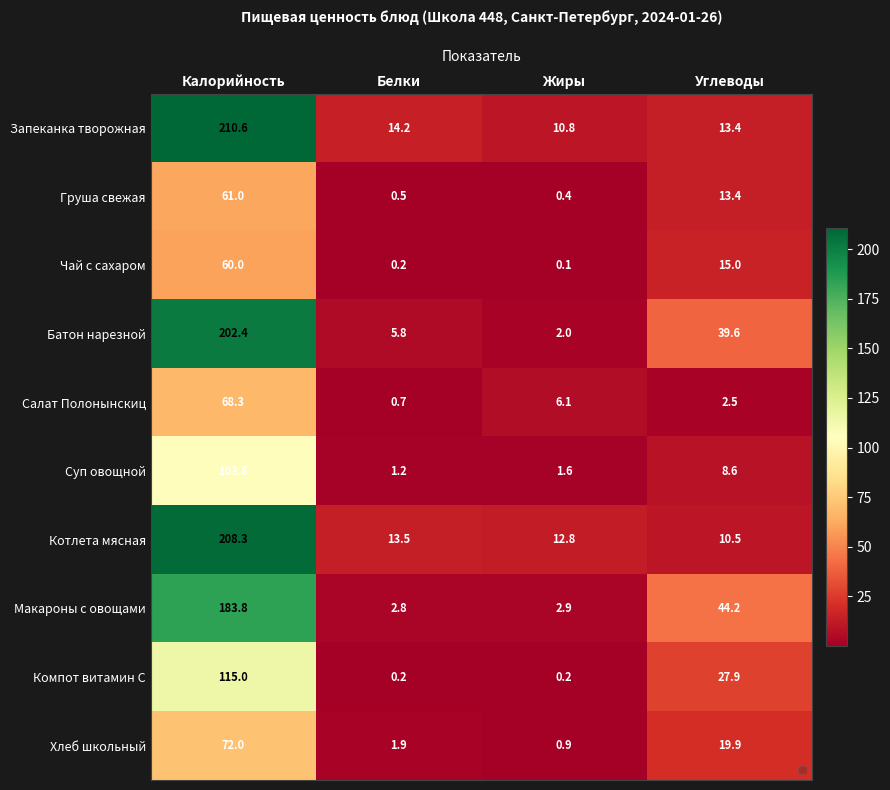

What is the highest value of the Запеканка творожная series?

210.6